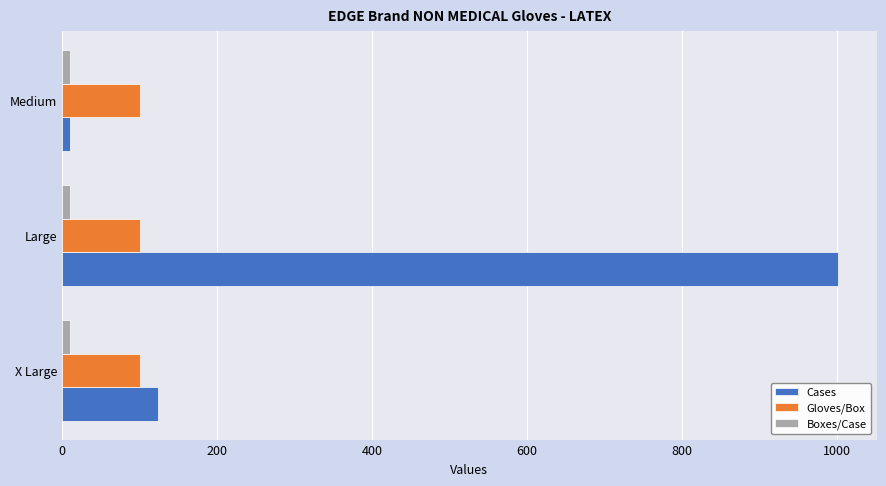

Which series has the largest range (max minus min)?

Cases